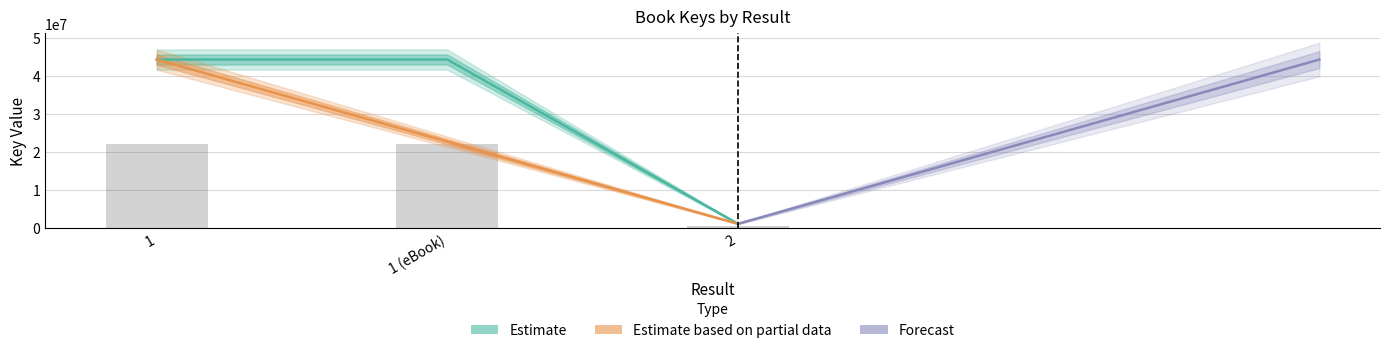

What is the average value?

29905680